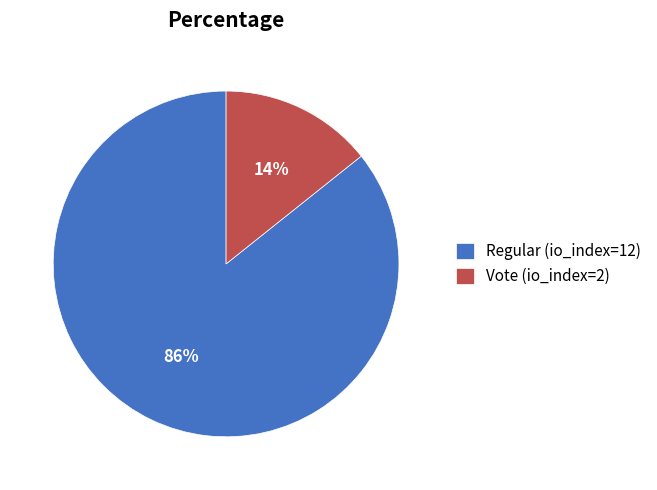

Rank the categories by value from highest to lowest.

Regular (io_index=12), Vote (io_index=2)